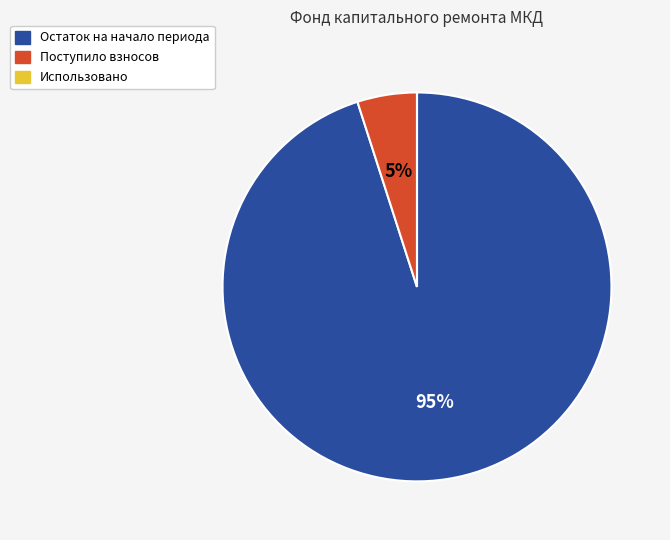

True or false: Поступило взносов accounts for 5% of the total.

True